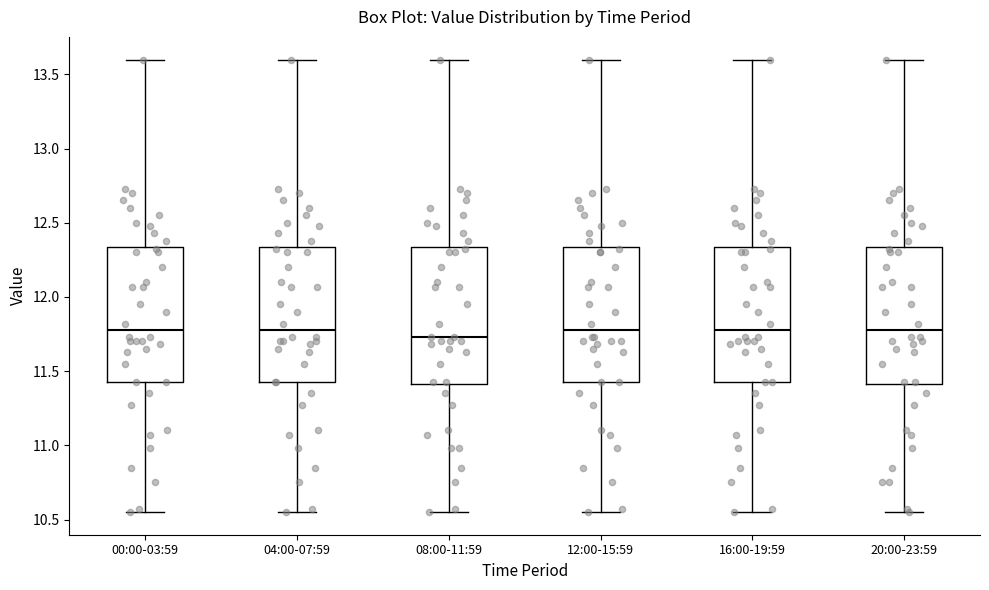

Reading left to right, transcribe this box plot: for each box, give where its median line is, the range the box spans, and where its two whiskers end, as read against the y-axis. The values are not printed on the chart, so give them approximately, as read against the axis.

00:00-03:59: median 11.80, box 11.45 to 12.35, whiskers 10.55 to 13.60
04:00-07:59: median 11.80, box 11.45 to 12.35, whiskers 10.55 to 13.60
08:00-11:59: median 11.75, box 11.40 to 12.35, whiskers 10.55 to 13.60
12:00-15:59: median 11.80, box 11.45 to 12.35, whiskers 10.55 to 13.60
16:00-19:59: median 11.80, box 11.45 to 12.35, whiskers 10.55 to 13.60
20:00-23:59: median 11.80, box 11.40 to 12.35, whiskers 10.55 to 13.60